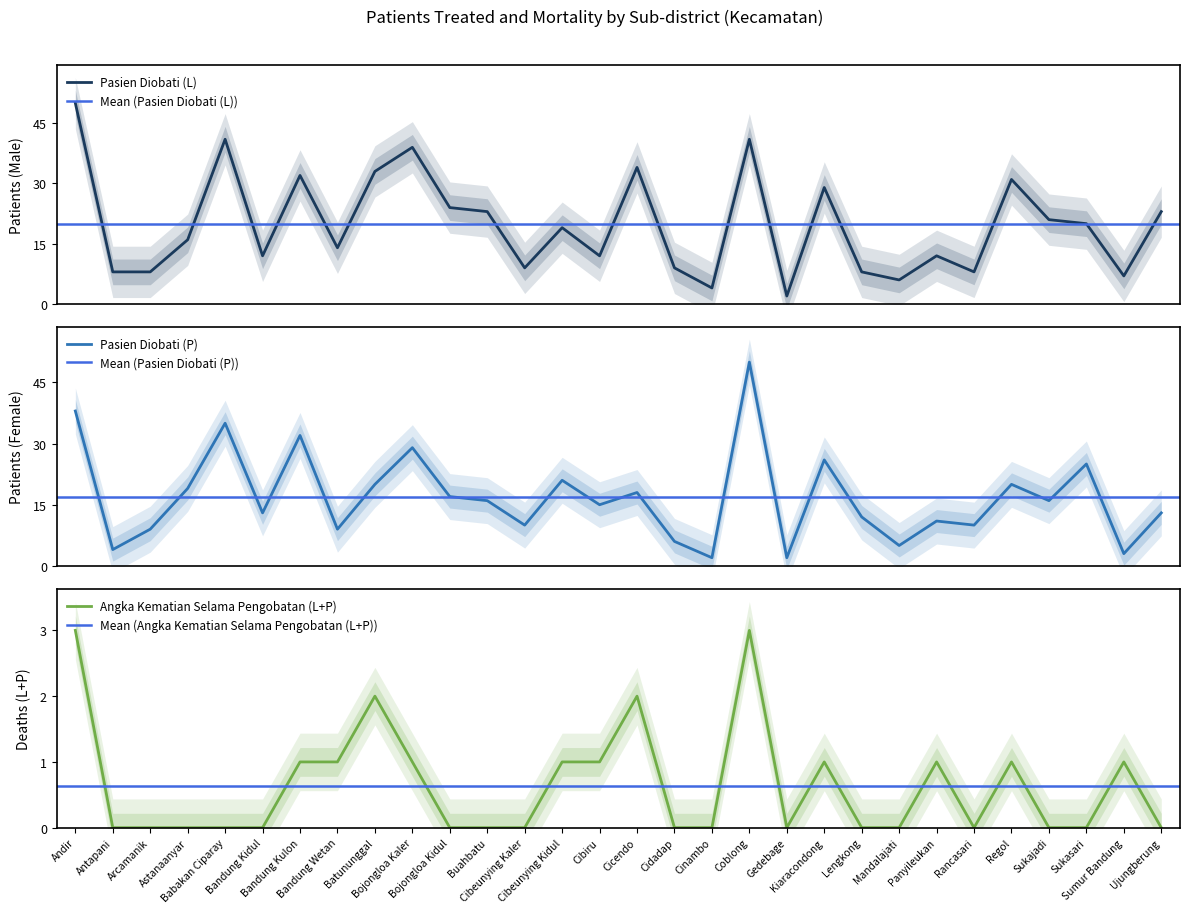

What is the difference between the second highest and second lowest values in the Pasien Diobati (L) series?

37